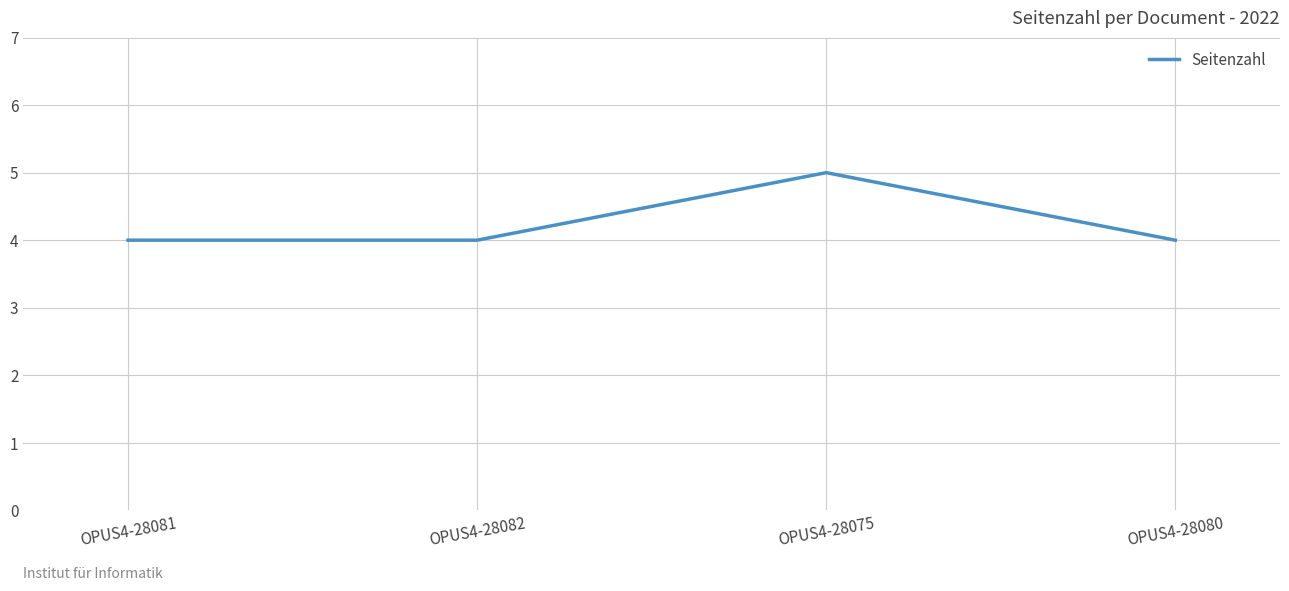

What is the average value?

4